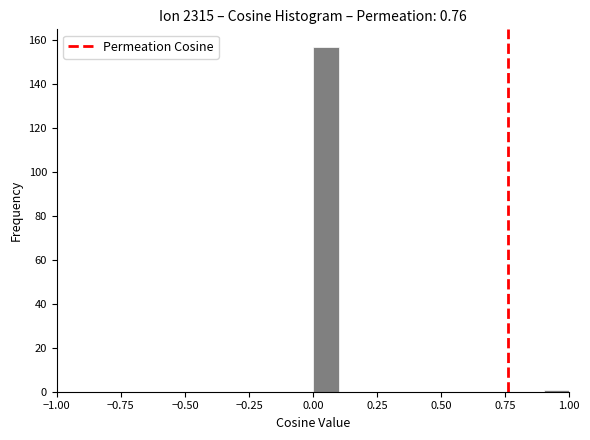

Read against the x-axis, roughly where is the centre of the tallest bar?

0.05